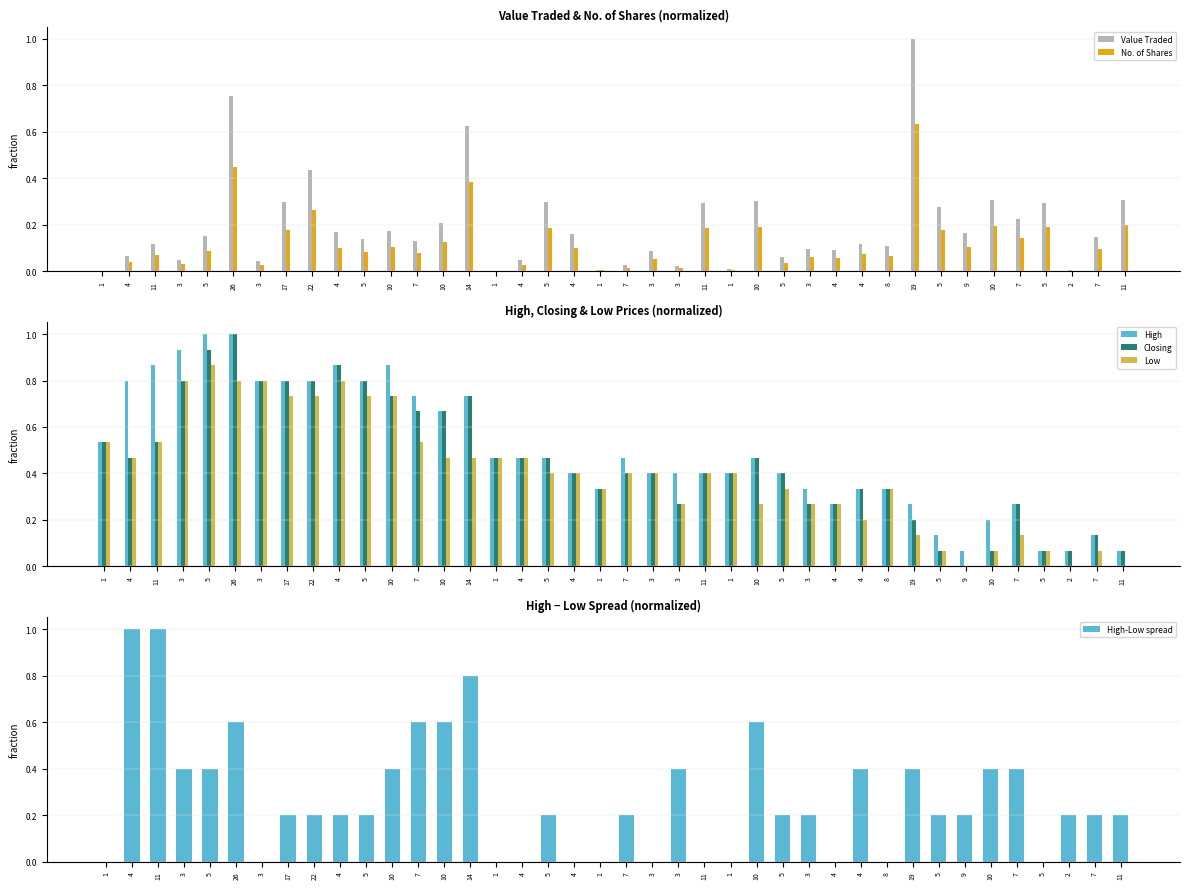

What is the difference between the maximum and second lowest values in the High series?

0.9